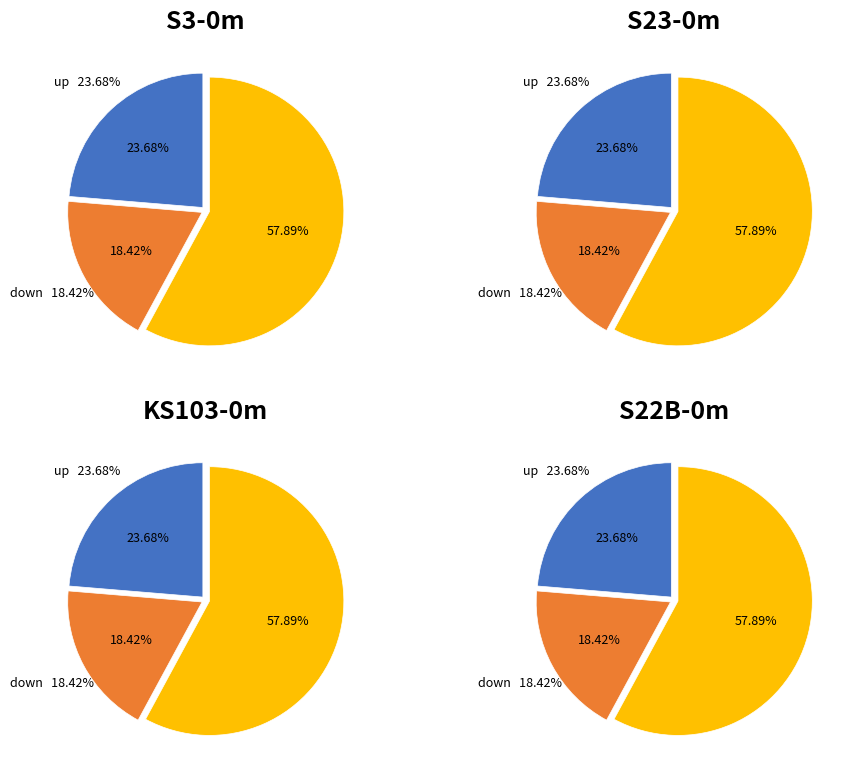

How many slices are in this pie chart?

3